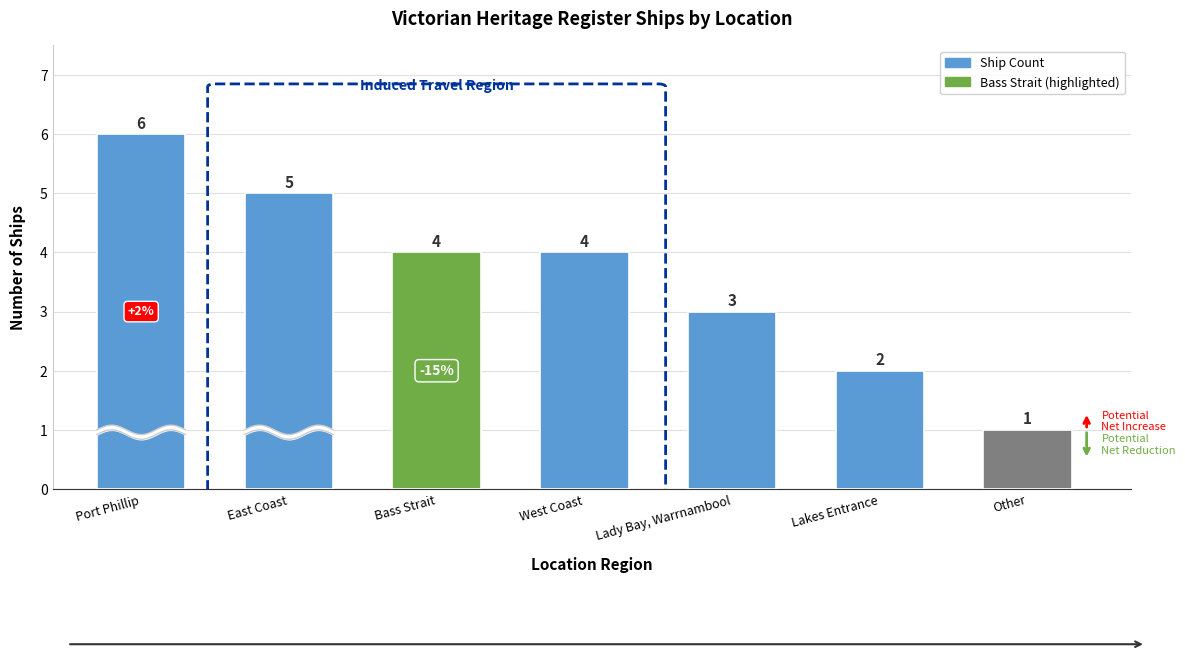

Reading left to right, what are all the values shown in this chart?

6	5	4	4	3	2	1